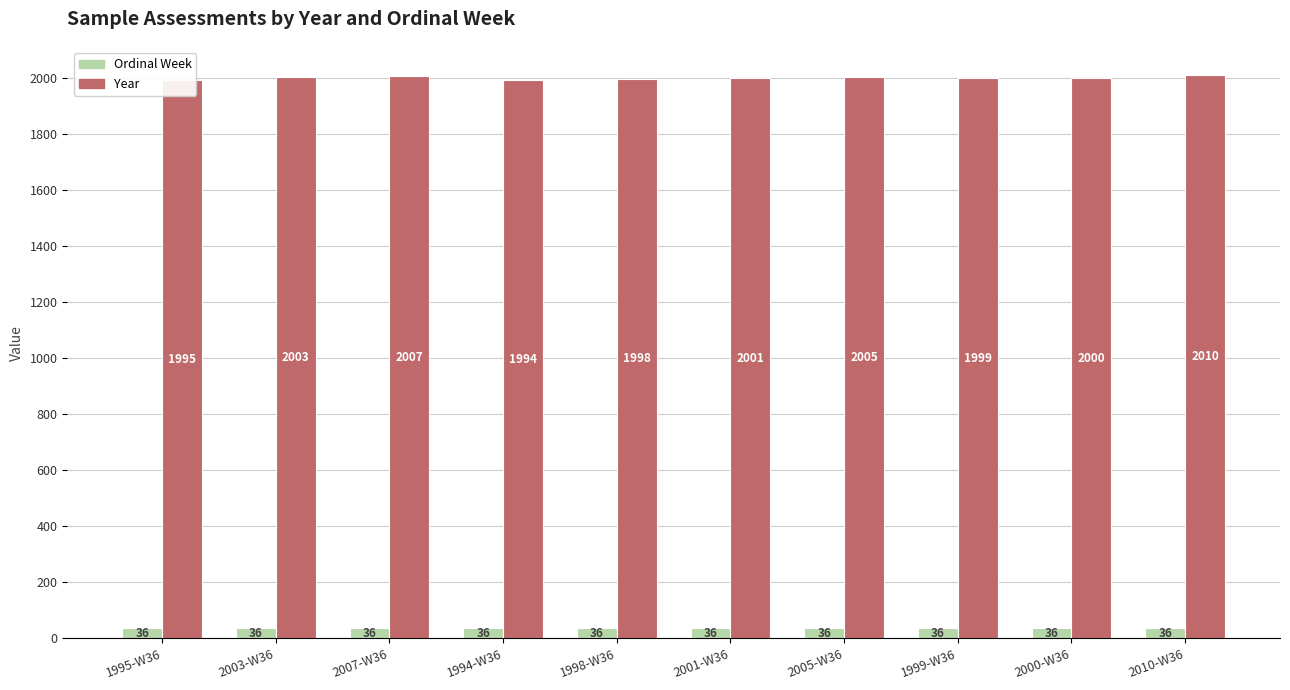

Which series has the widest spread of values?

Year